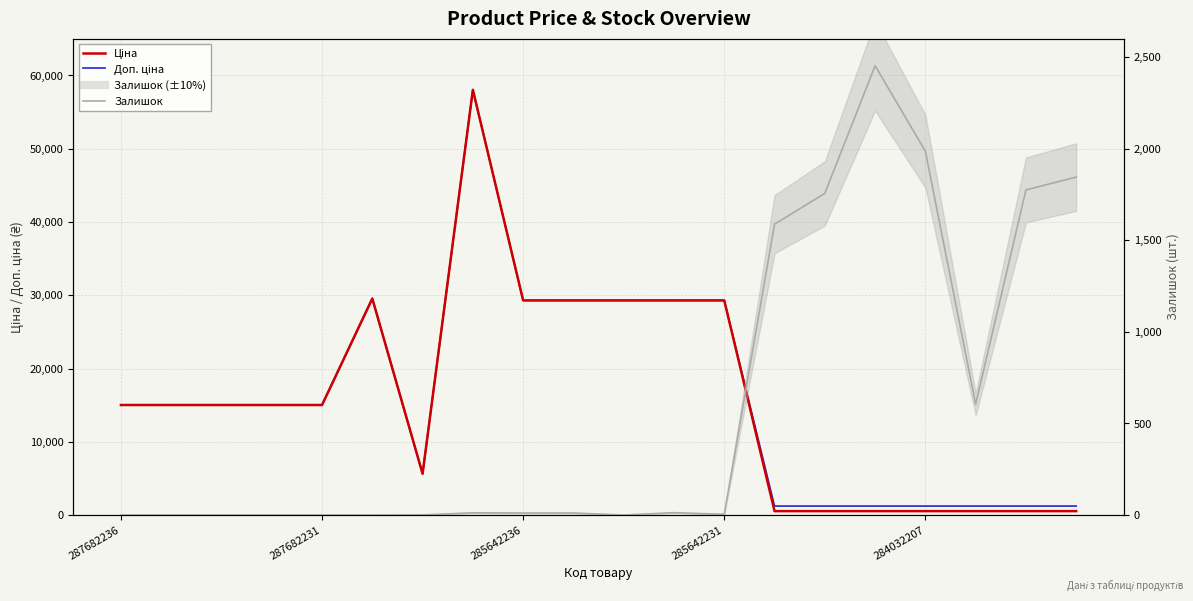

How many lines are shown in the chart?

3